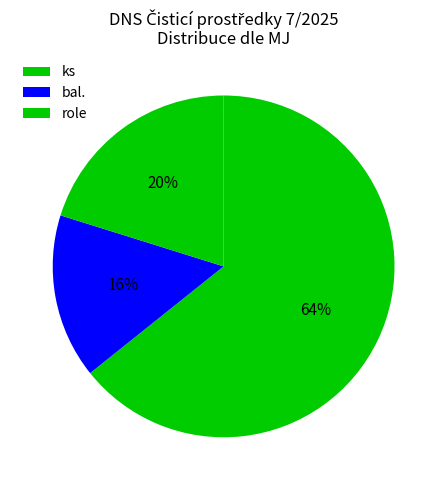

Rank the categories by value from highest to lowest.

ks, role, bal.